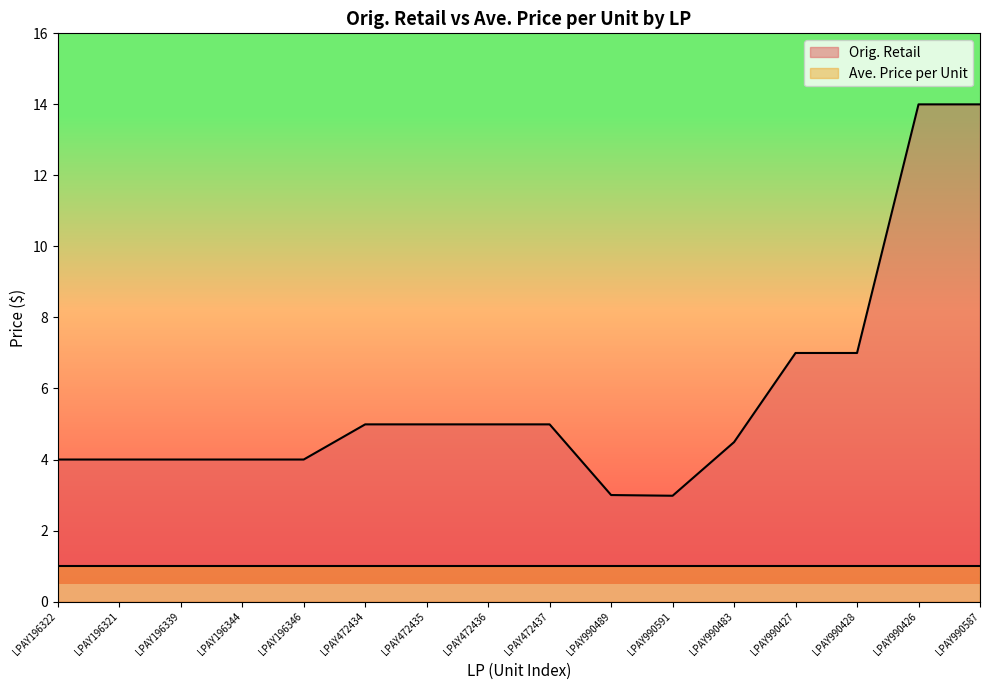

How many categories are shown in the chart?

16